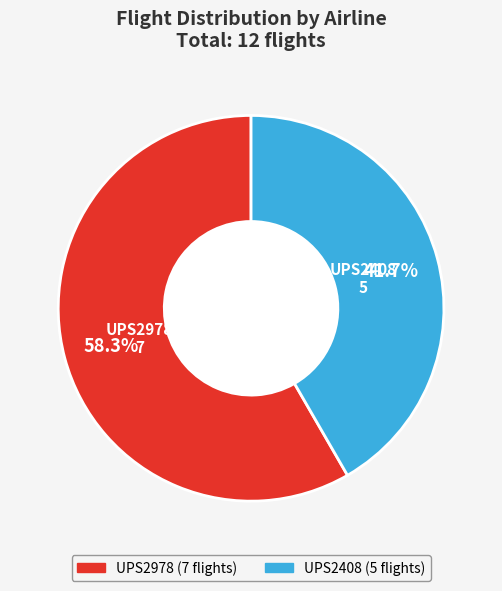

Is there any slice that represents more than half of the pie?

Yes